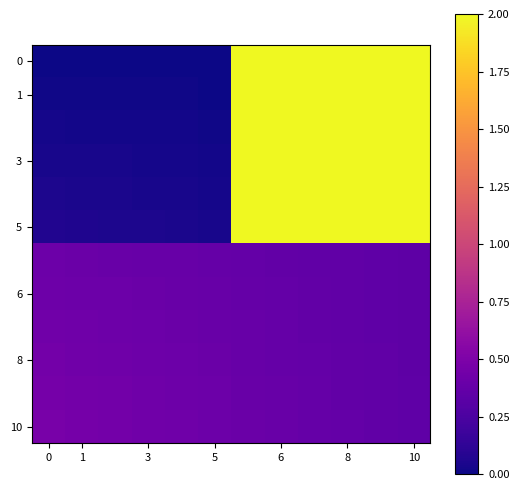

How many distinct data groups are displayed?

12